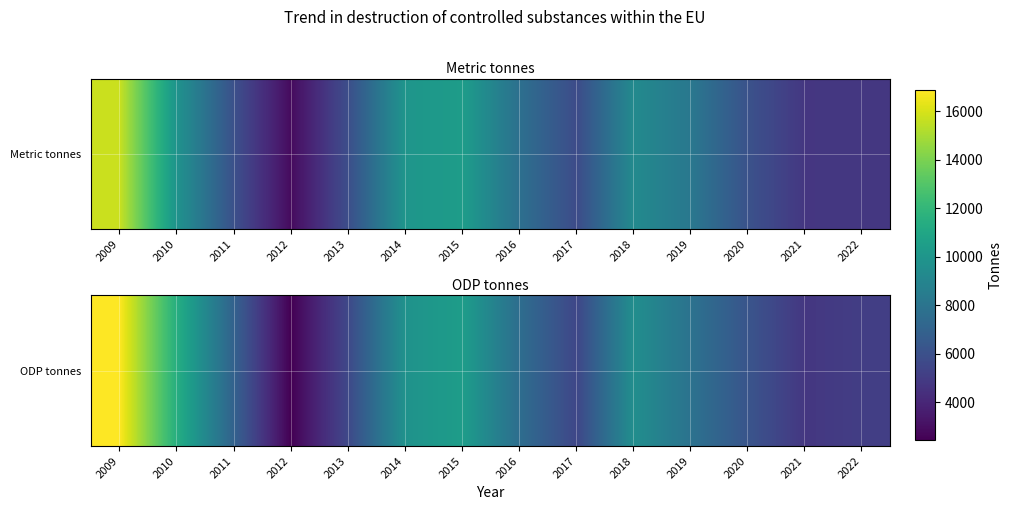

Count the number of values greater than 7603.

7